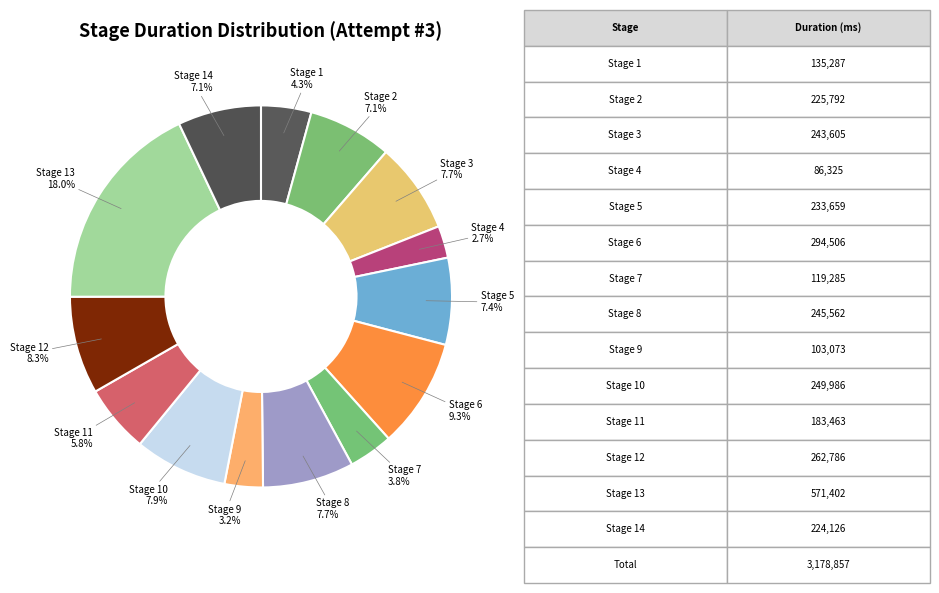

How many segments does this pie chart have?

14